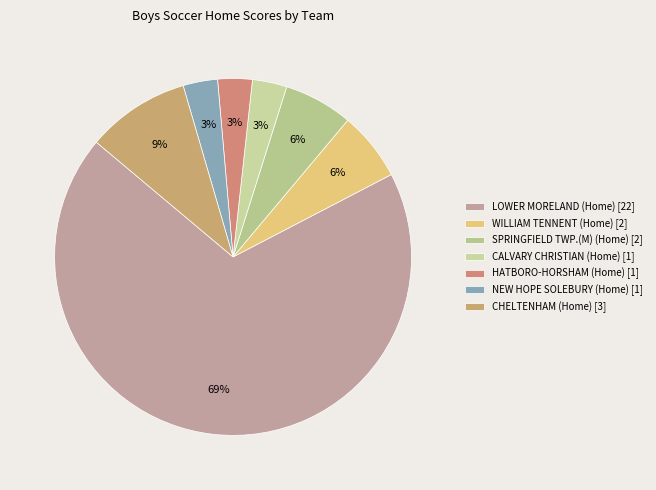

To the nearest percent, what is the average slice percentage?

14%